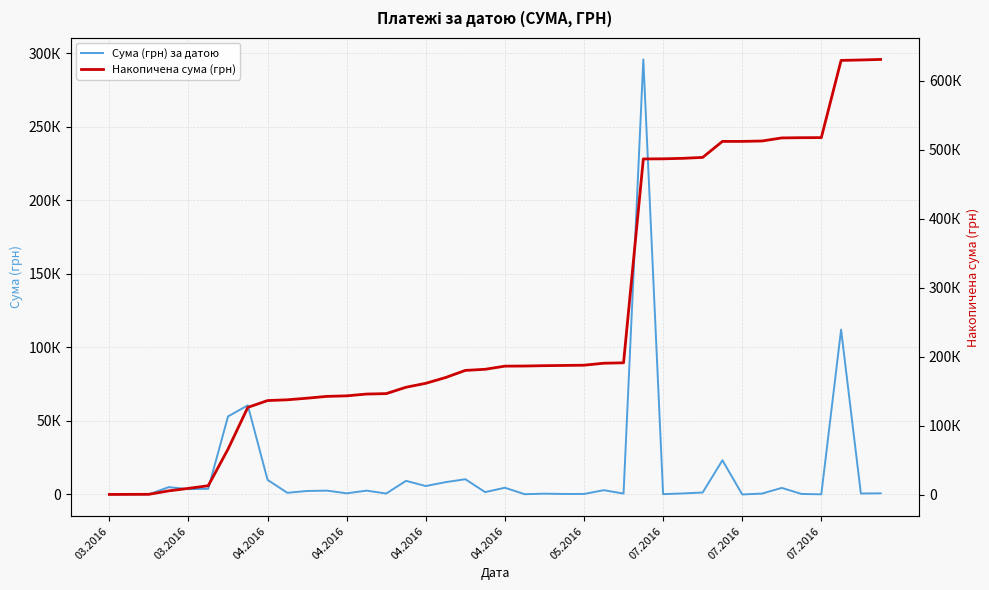

Which category has the highest value in the Сума (грн) за датою series?

27